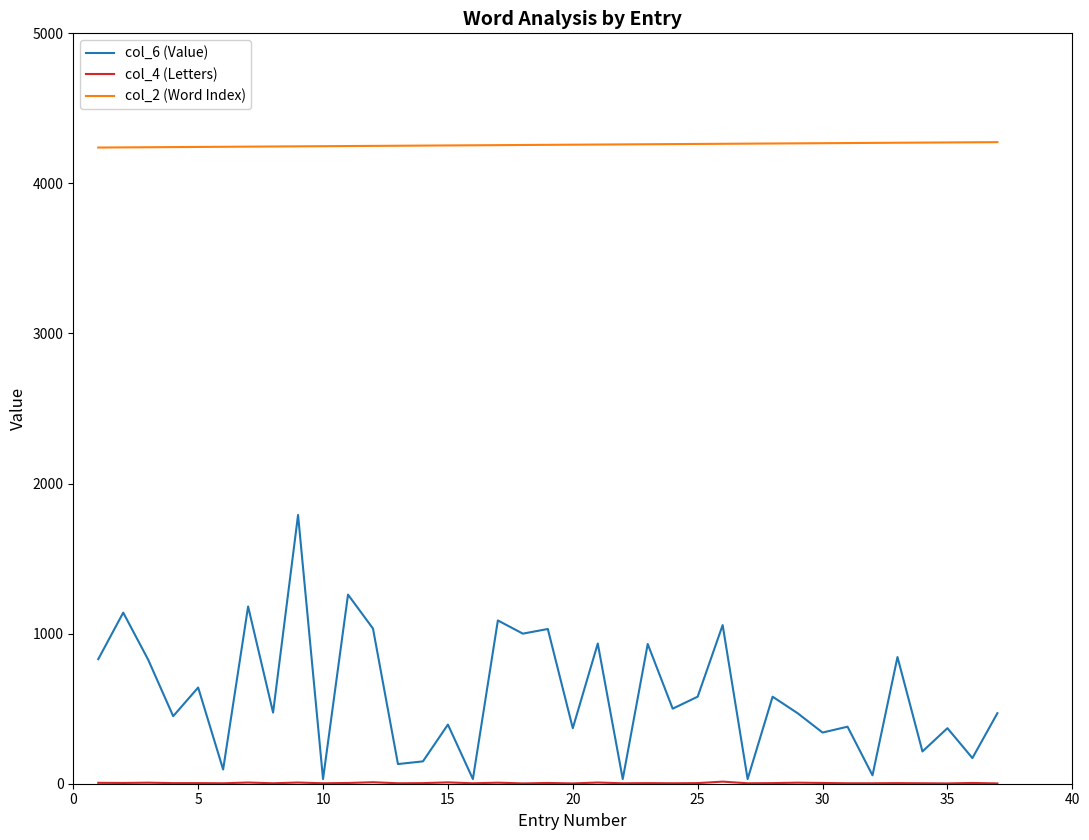

What is the greatest value displayed?

4275